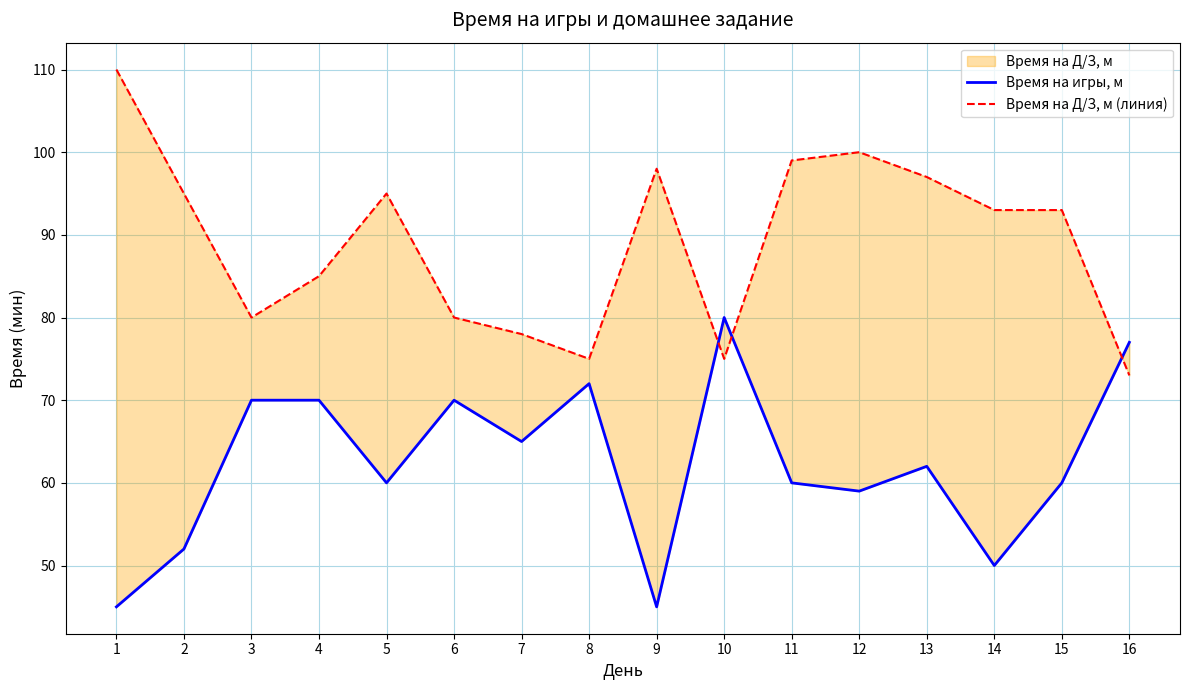

Between 1 and 12, which is larger?

12